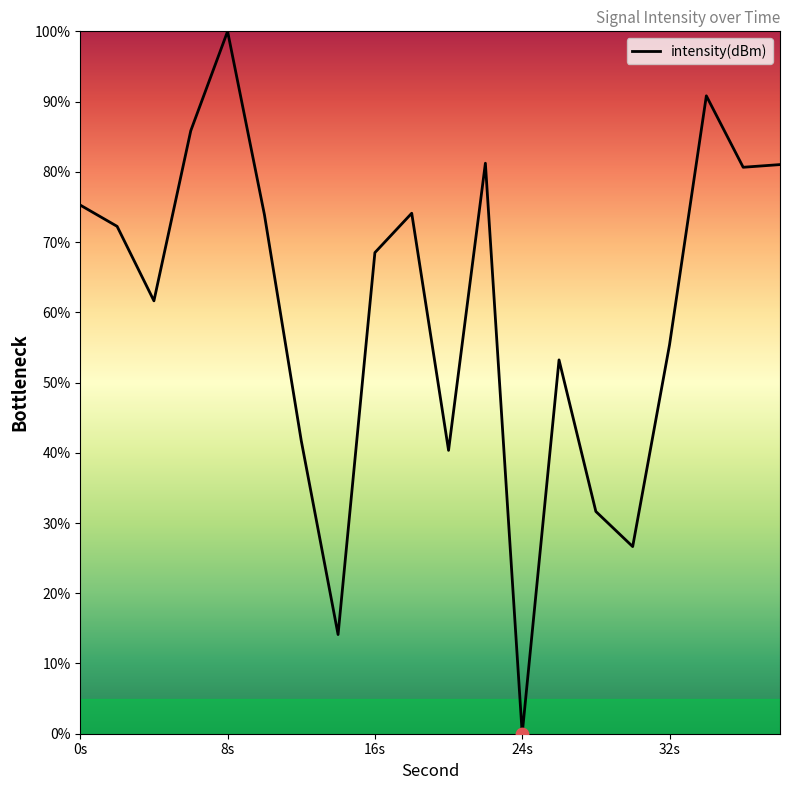

What is the greatest value displayed?

100.0